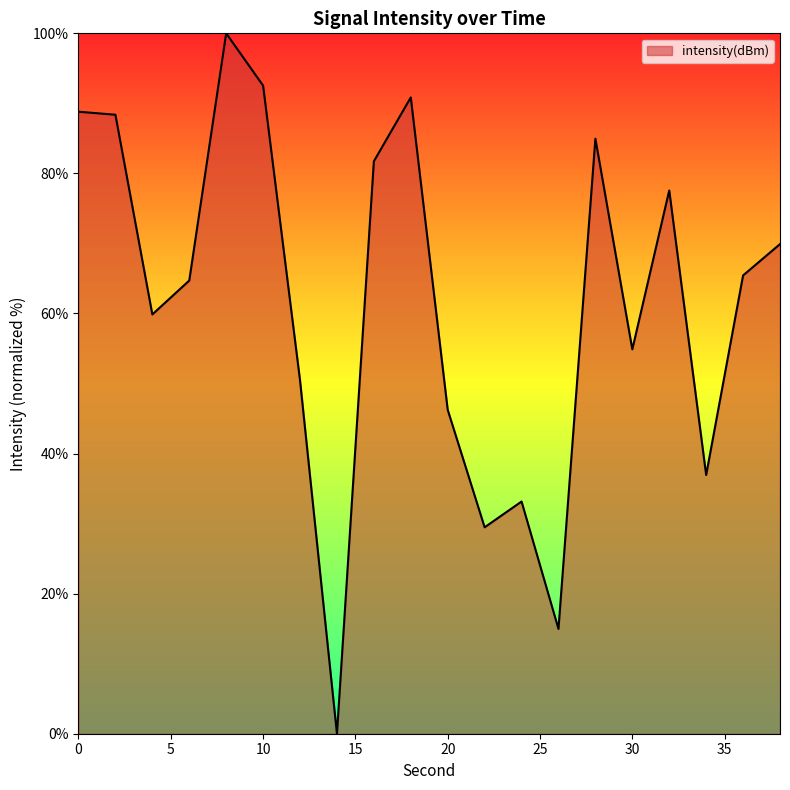

What is the difference between the maximum and minimum values?

100.0